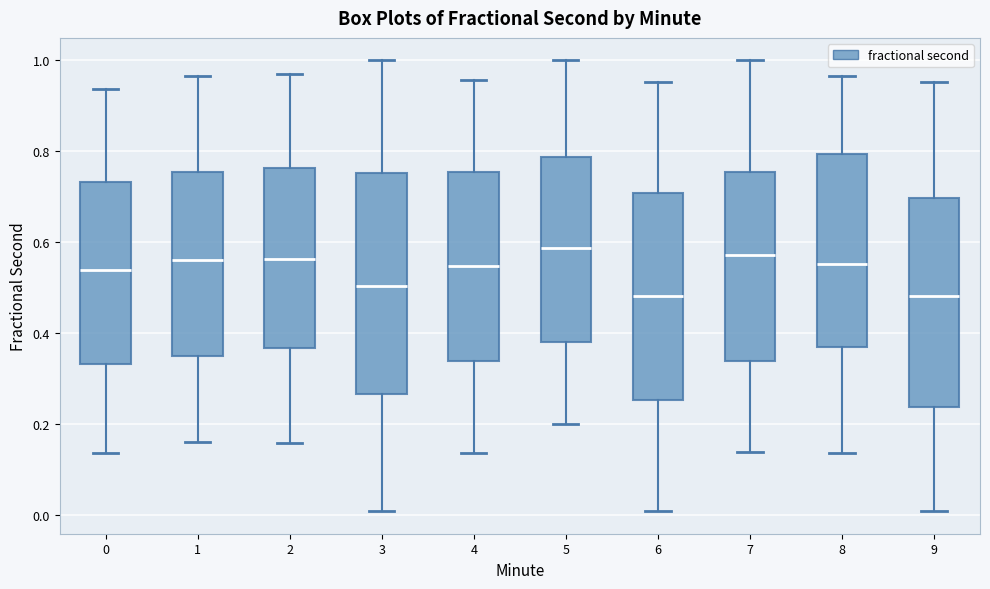

Reading left to right, transcribe this box plot: for each box, give where its median line is, the range the box spans, and where its two whiskers end, as read against the y-axis. The values are not printed on the chart, so give them approximately, as read against the axis.

0: median 0.54, box 0.34 to 0.74, whiskers 0.14 to 0.94
1: median 0.56, box 0.36 to 0.76, whiskers 0.16 to 0.96
2: median 0.56, box 0.36 to 0.76, whiskers 0.16 to 0.98
3: median 0.50, box 0.26 to 0.76, whiskers 0.00 to 1.00
4: median 0.54, box 0.34 to 0.76, whiskers 0.14 to 0.96
5: median 0.58, box 0.38 to 0.78, whiskers 0.20 to 1.00
6: median 0.48, box 0.26 to 0.70, whiskers 0.00 to 0.96
7: median 0.58, box 0.34 to 0.76, whiskers 0.14 to 1.00
8: median 0.56, box 0.36 to 0.80, whiskers 0.14 to 0.96
9: median 0.48, box 0.24 to 0.70, whiskers 0.00 to 0.96